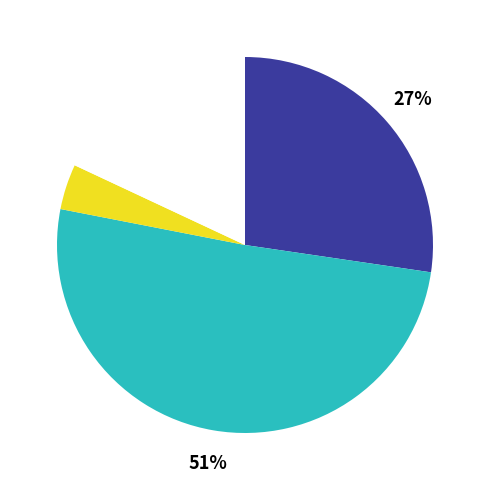

Does any single category account for the majority?

Yes